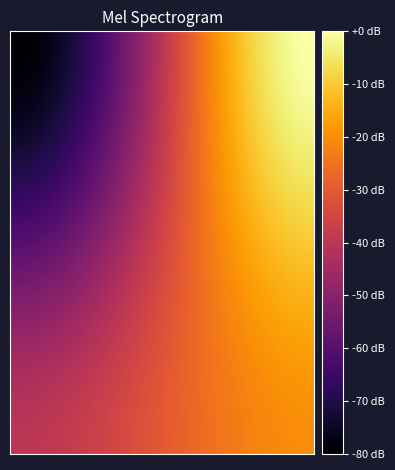

At which category does the chart reach its peak across all series?

1